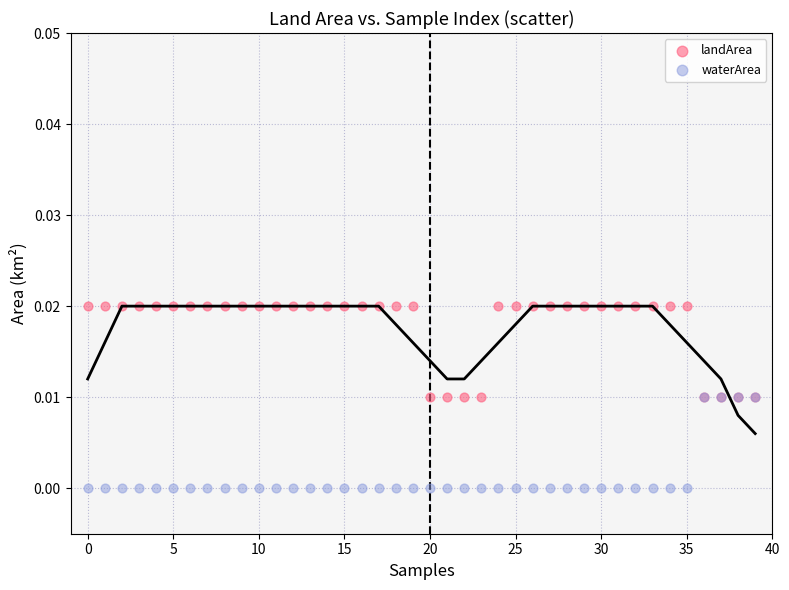

Which series contains the lowest Y value?

waterArea